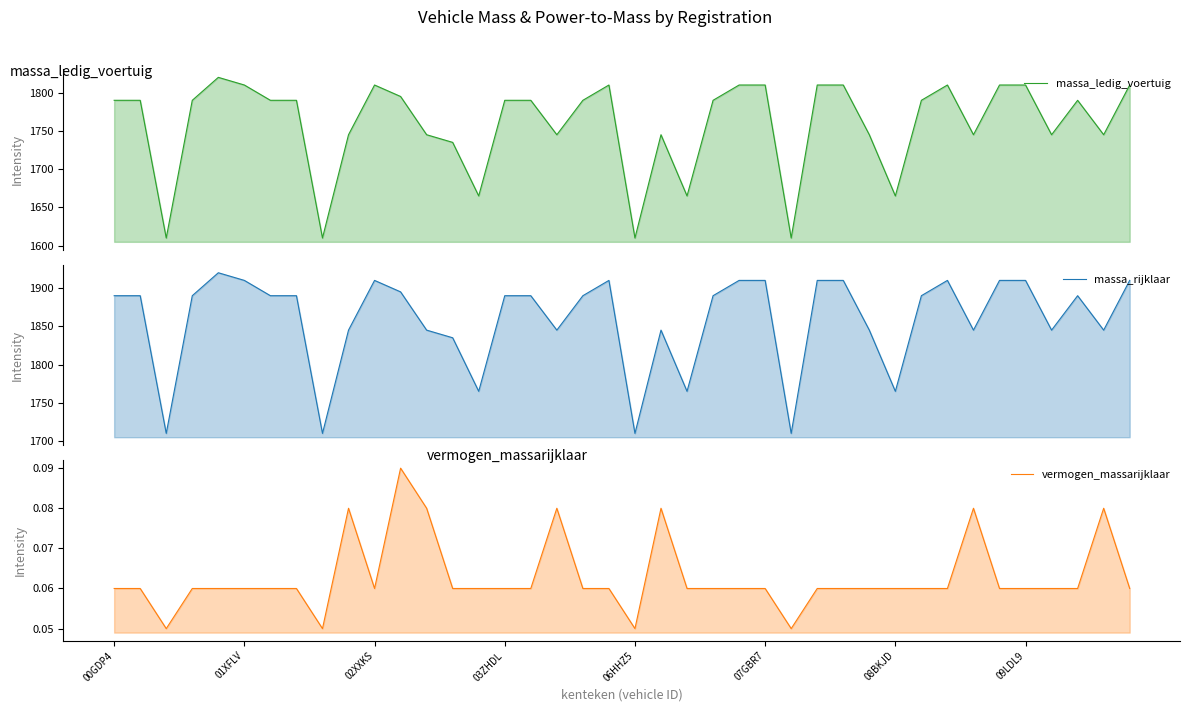

The vermogen_massarijklaar series shows 0.1 at 32. True or false?

True